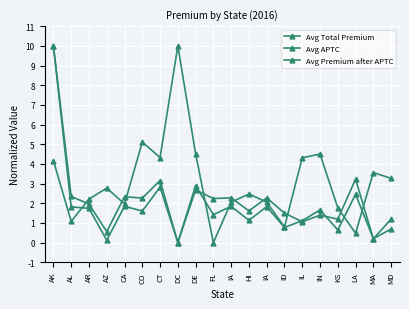

At which category does the chart reach its peak across all series?

AK